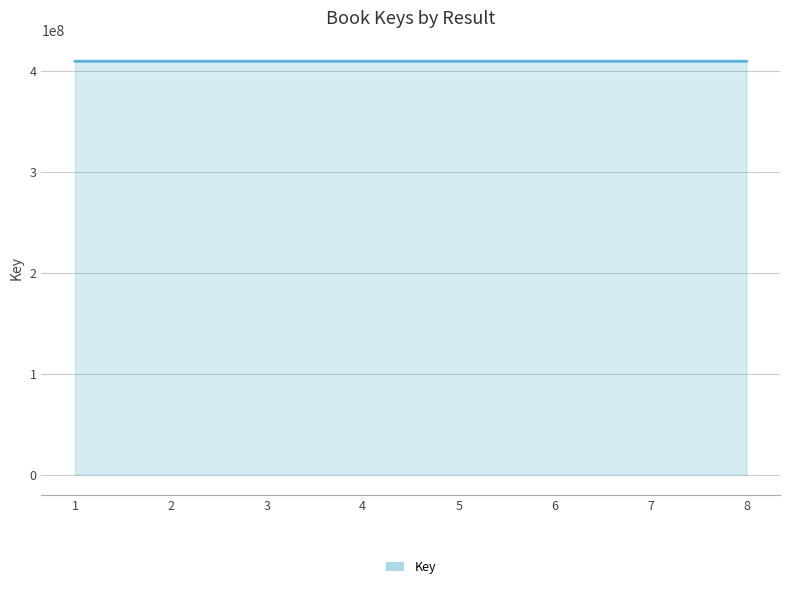

Does the chart display data point markers on the line(s)?

No